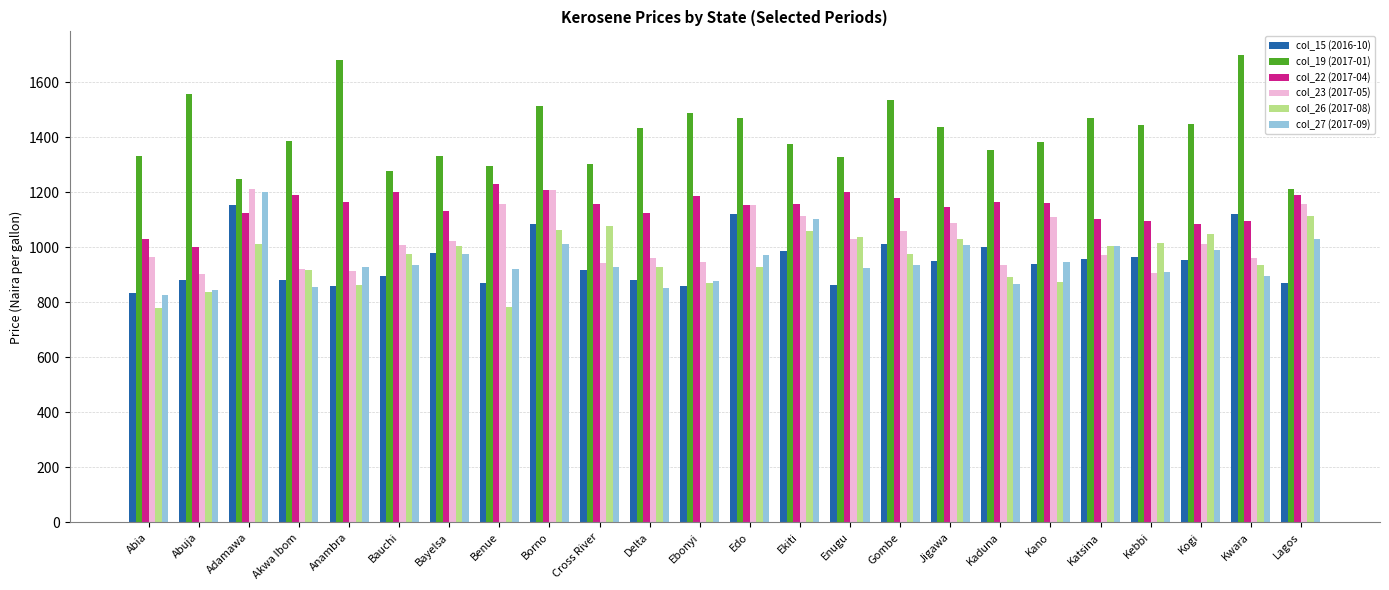

At which category is the sum across all series the highest?

Borno